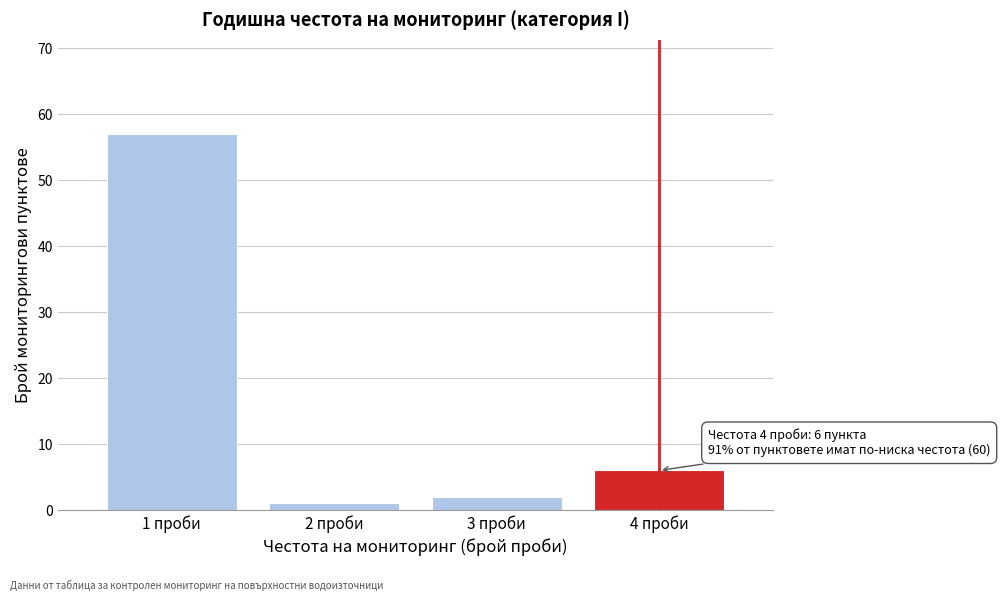

Reading left to right, list all the values displayed in this chart.

57	1	2	6